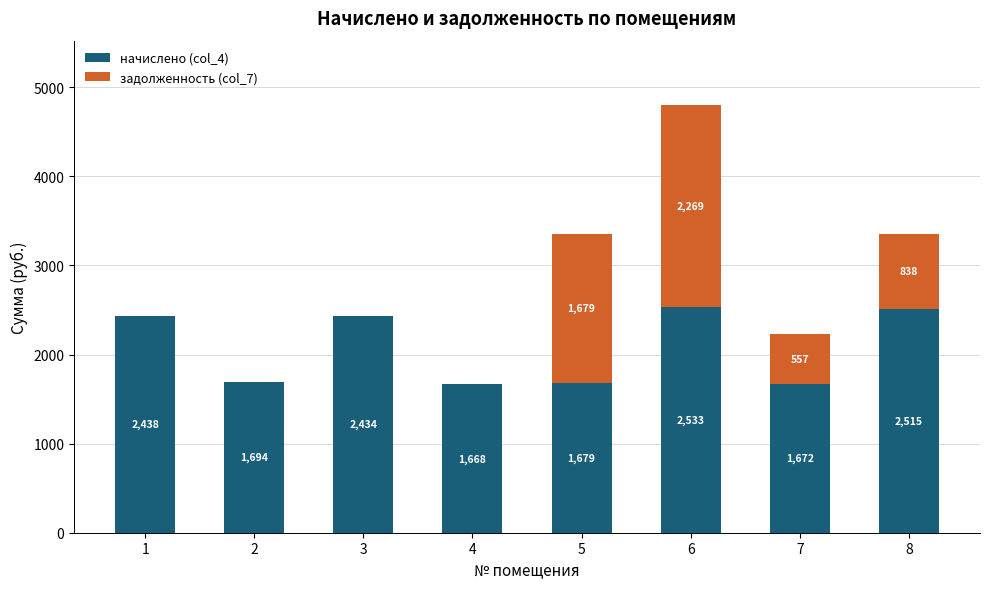

Is it true that начислено (col_4) equals 1671.7 at 7?

True